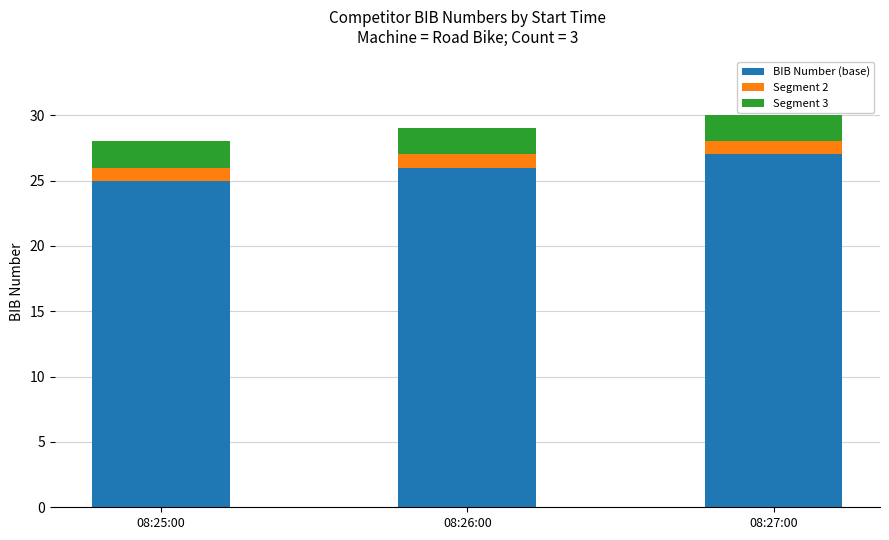

Are the bars grouped side by side (vs. stacked)?

No